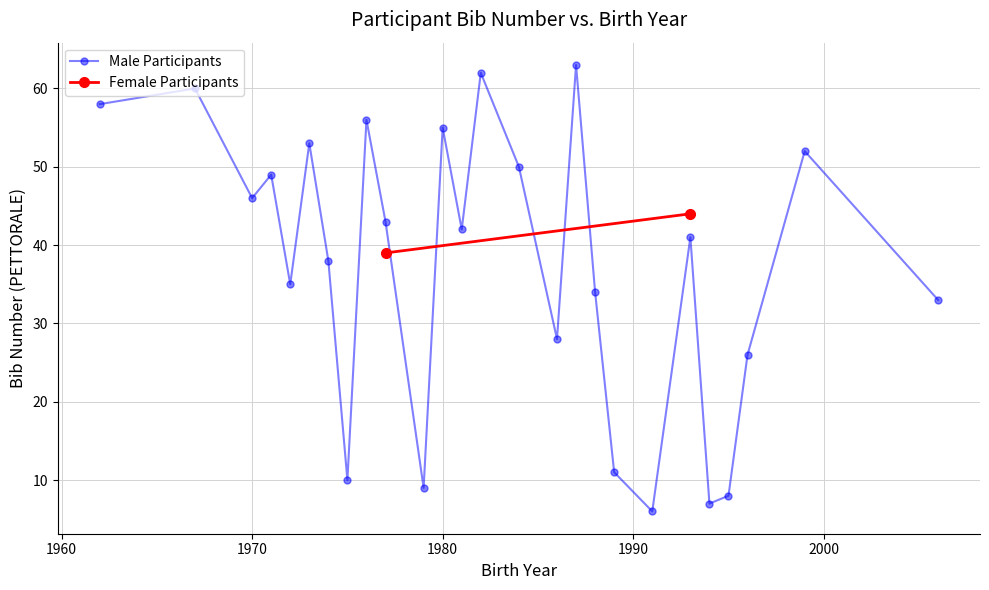

Is the value of Female Participants at 1982 greater than the value of Male Participants at 1995?

Yes